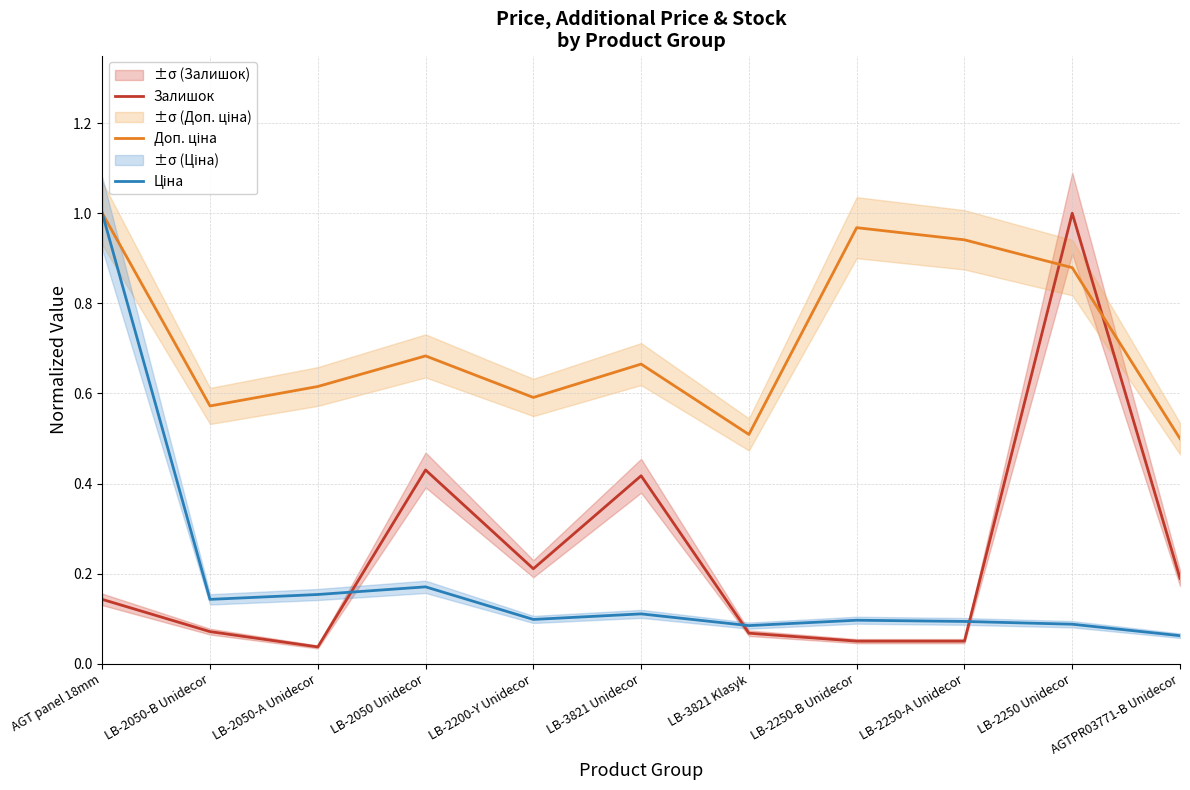

Between which two adjacent categories do Ціна and Залишок first intersect?

LB-2050-A Unidecor and LB-2050 Unidecor